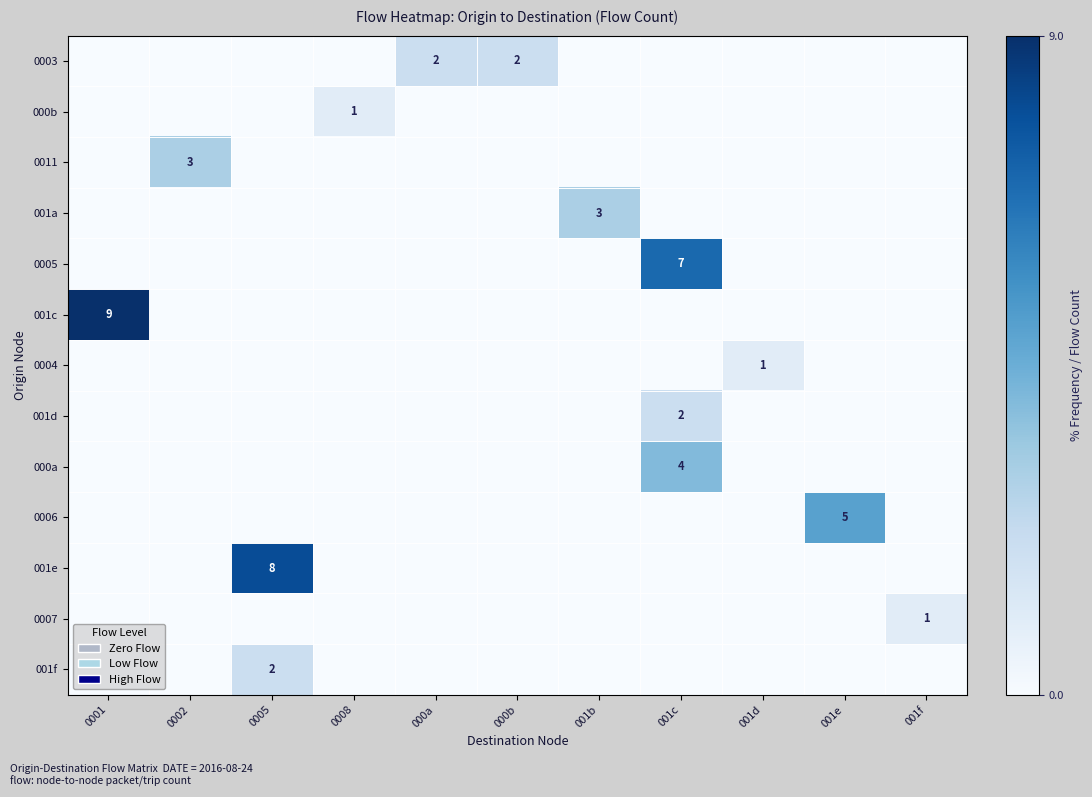

True or false: 0003 has a value of 2 at 000a.

True